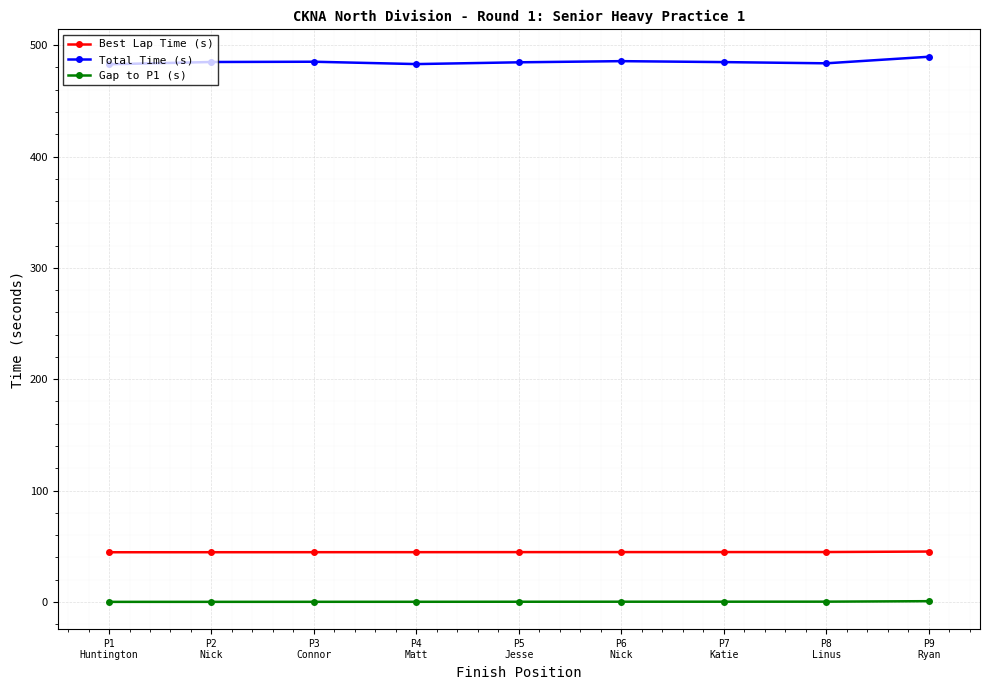

What is the total value across all series at P4
Matt?

527.8